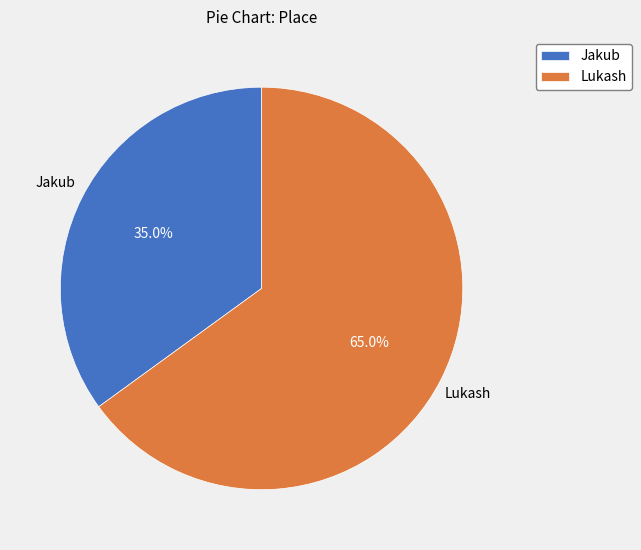

To the nearest percent, what percentage of the pie is Jakub?

35%